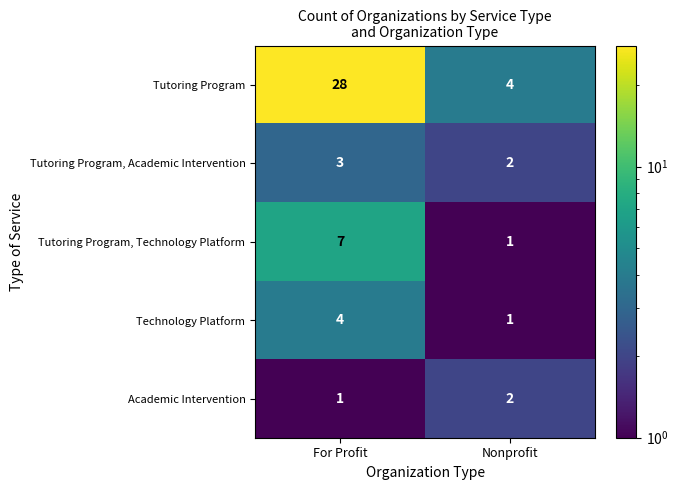

True or false: Technology Platform has a value of 4 at For Profit.

True